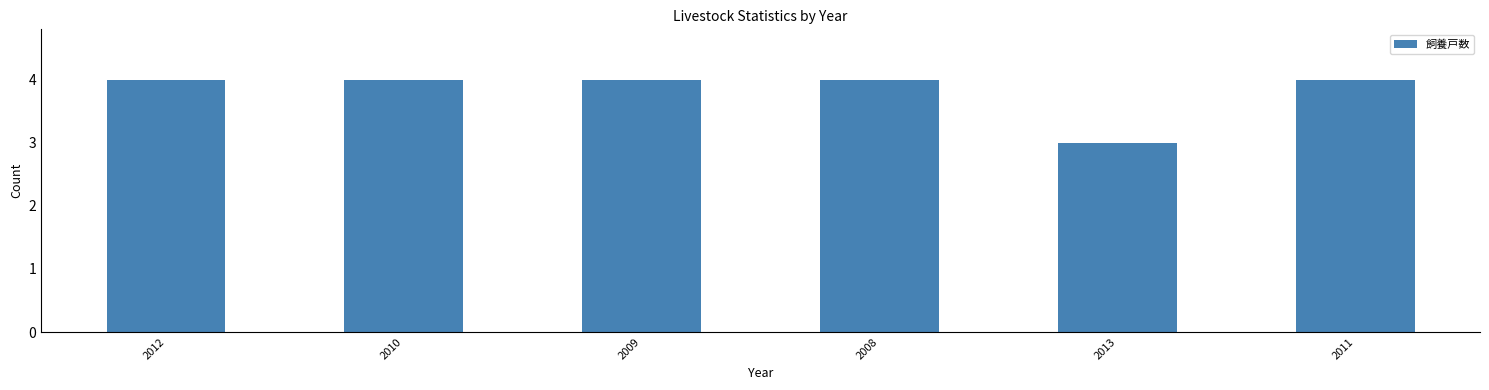

True or false: the data shows 2 at 2013.

False